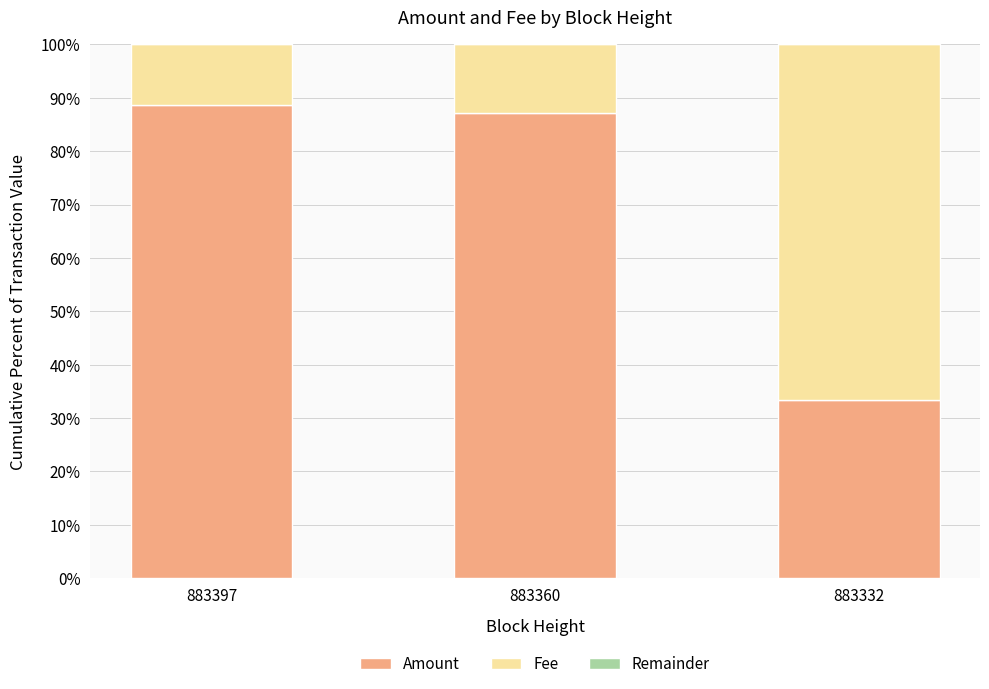

How many categories are shown in the chart?

3